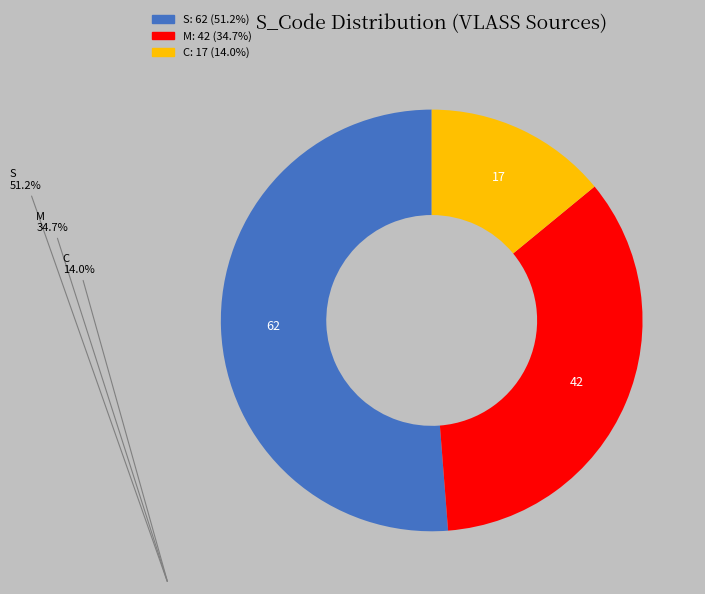

What is the ratio of the value at S to the value at M?

1.5